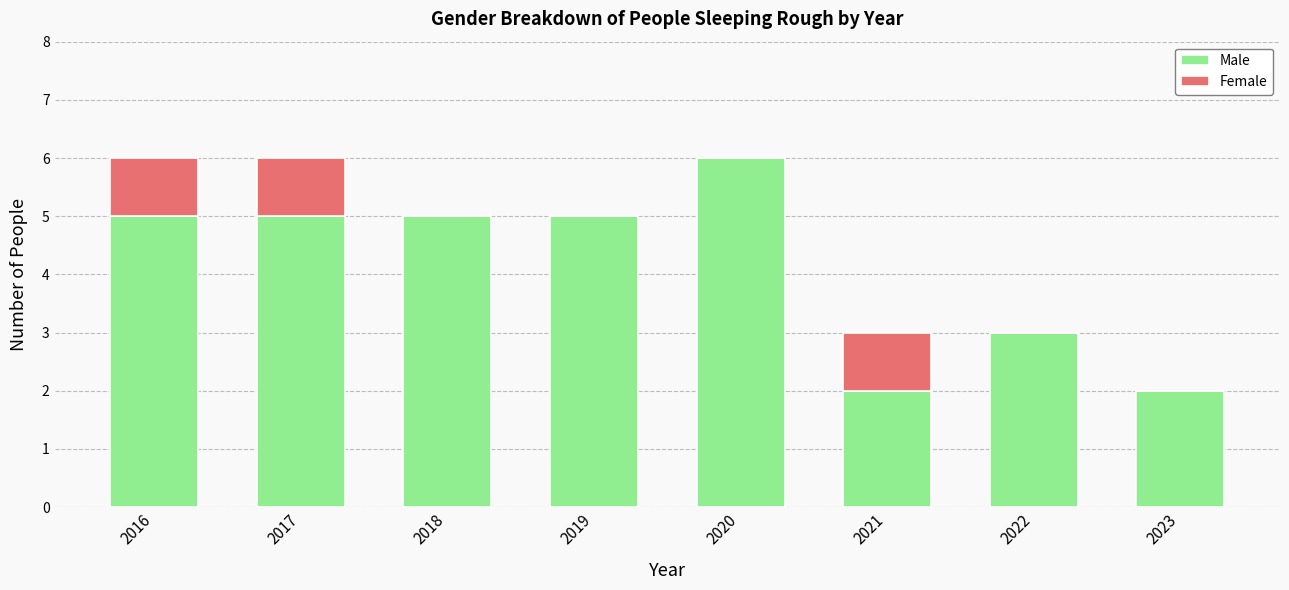

Is it true that Male equals 3 at 2022?

True